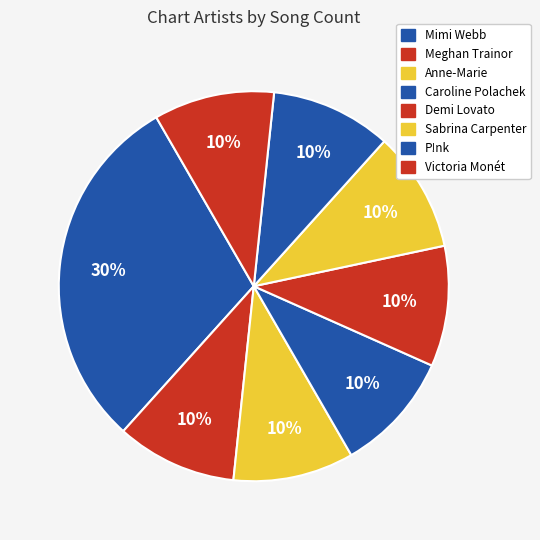

Is the sum of Victoria Monét and Demi Lovato greater than half?

No